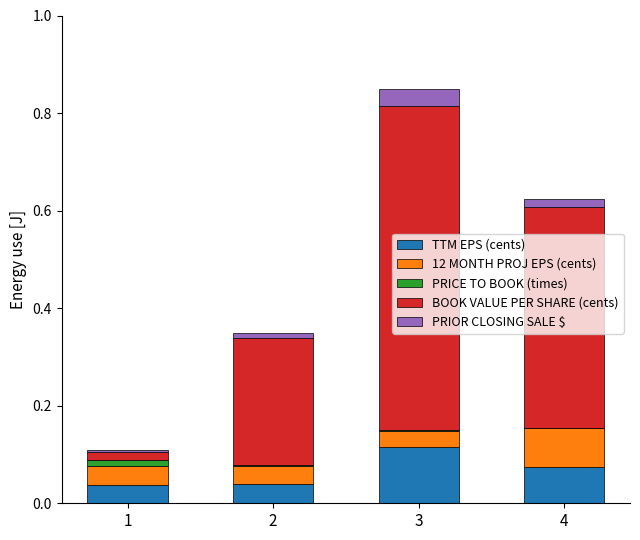

At which category is the sum across all series the highest?

3